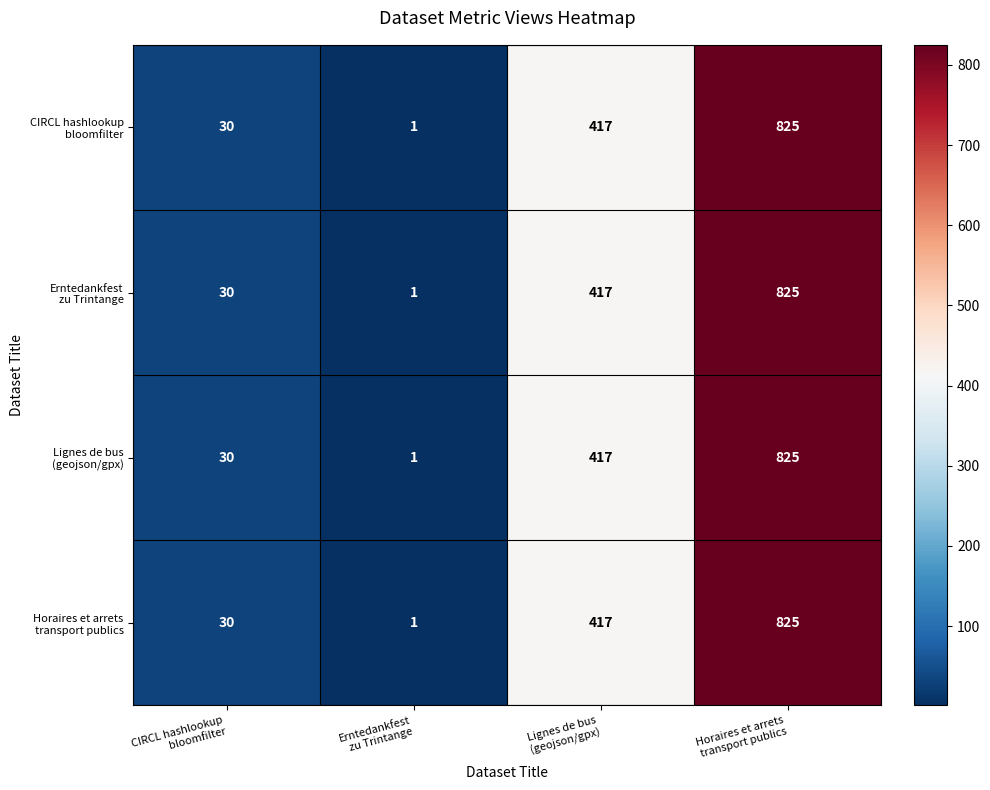

What is the greatest value displayed?

825